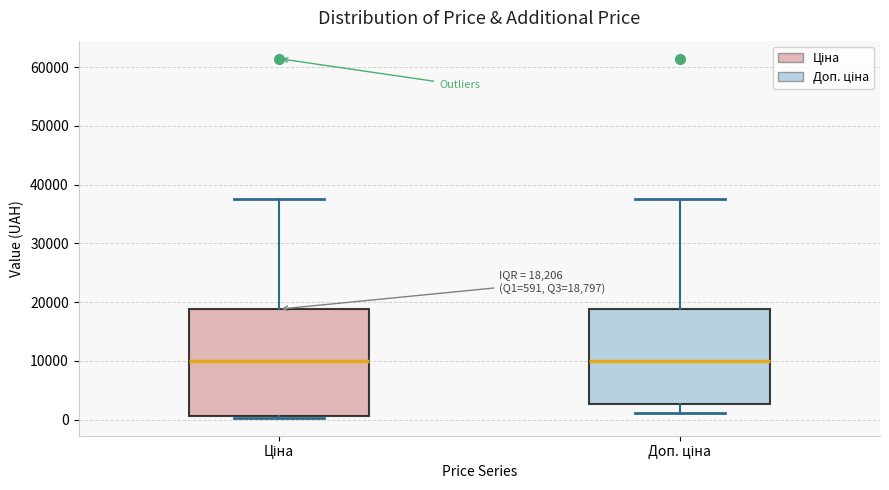

Comparing the boxes themselves (not the whiskers), which one is the tallest?

Ціна